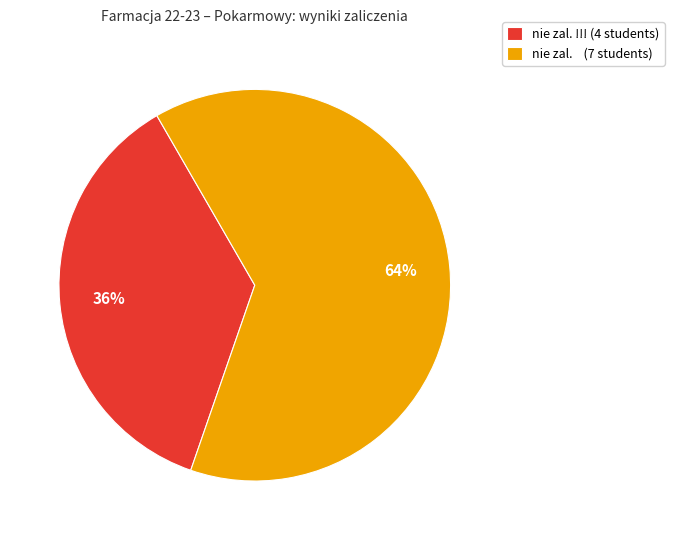

The nie zal. !!! (4 students) slice represents 29% of the pie. True or false?

False